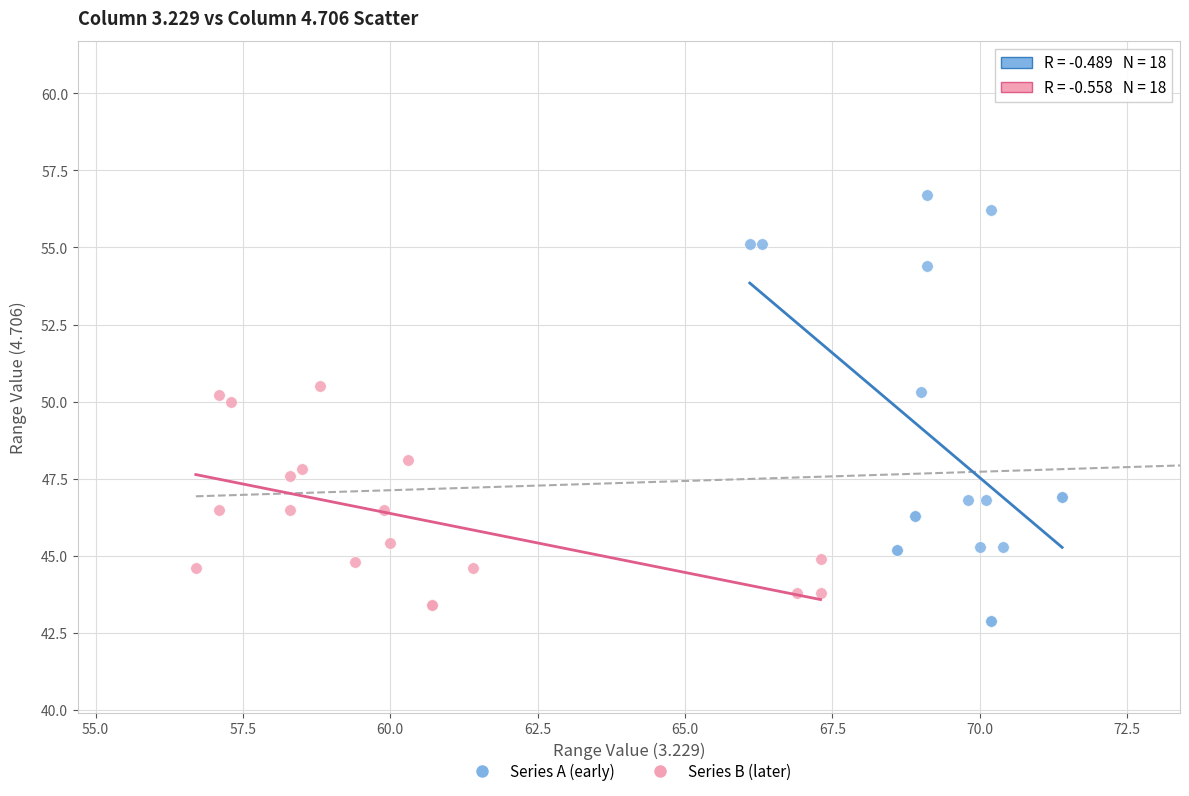

Which series reaches the maximum Y coordinate?

Series A (early)